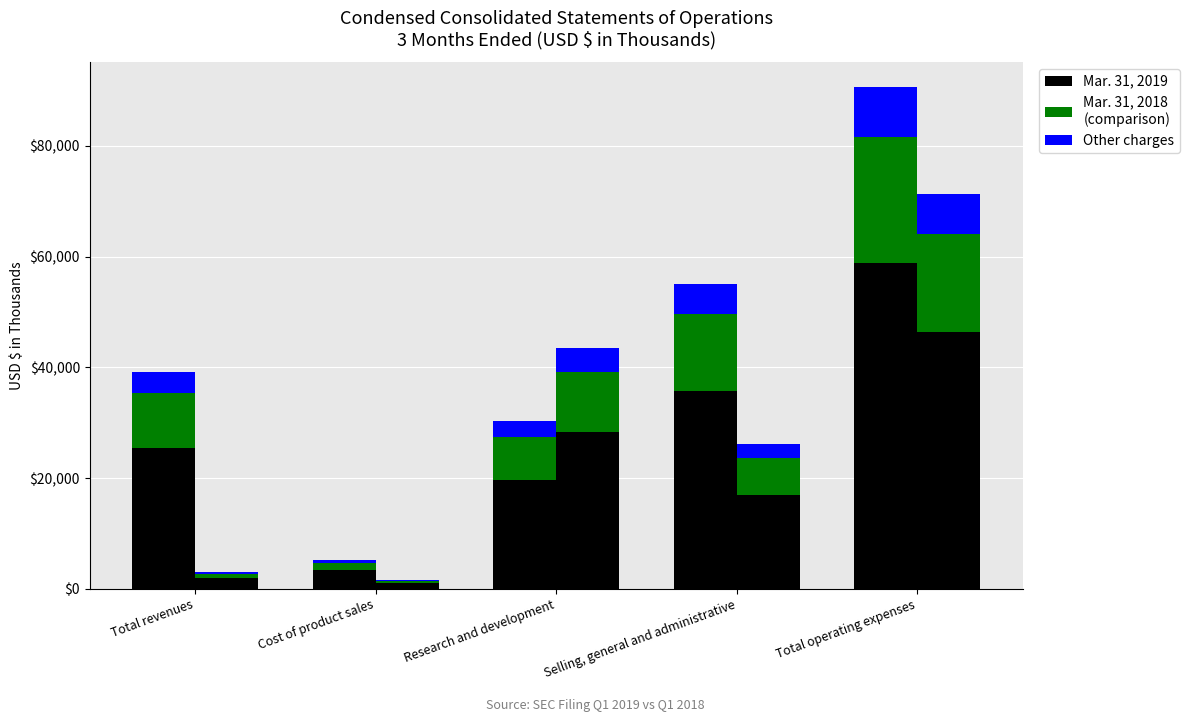

Which series has the largest range (max minus min)?

Mar. 31, 2019 - Base